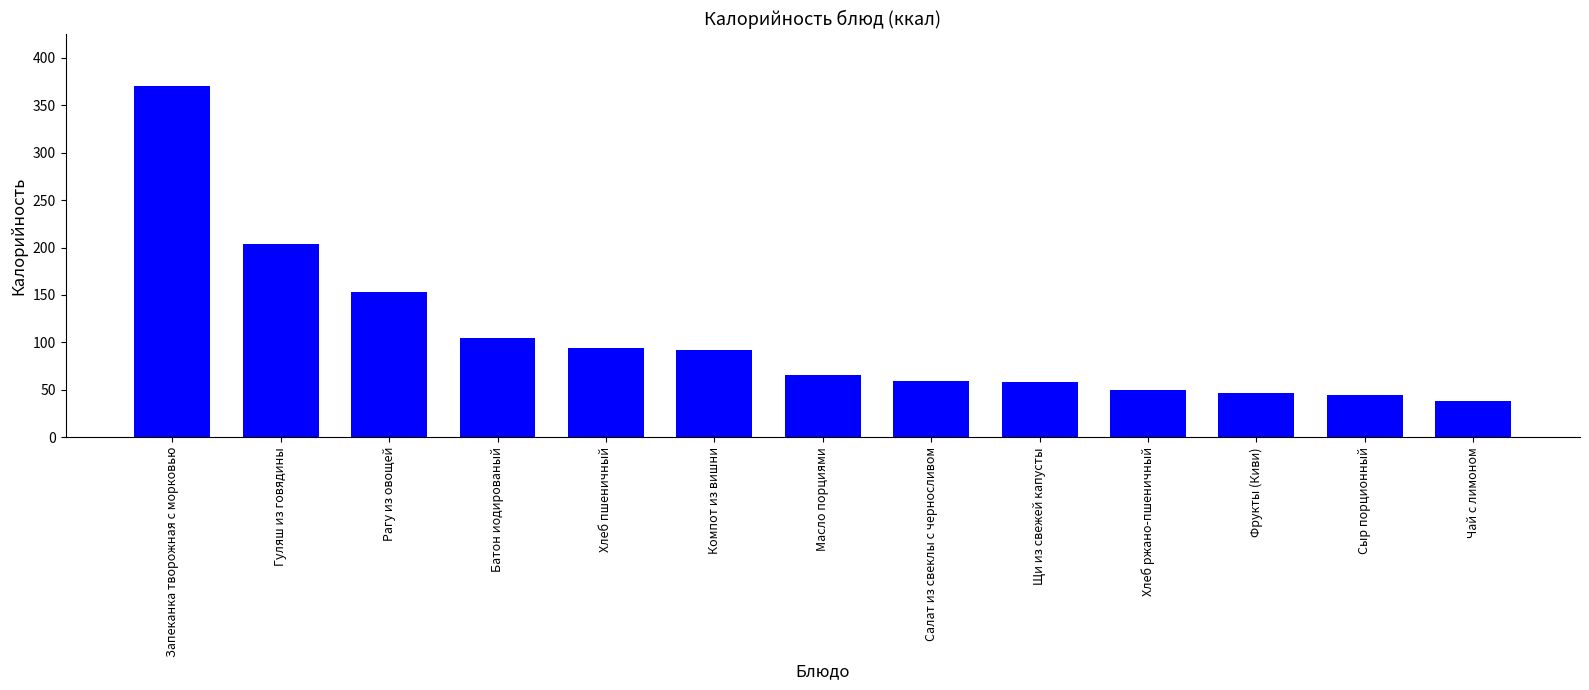

What is the value of the 2nd bar from the left?

203.8